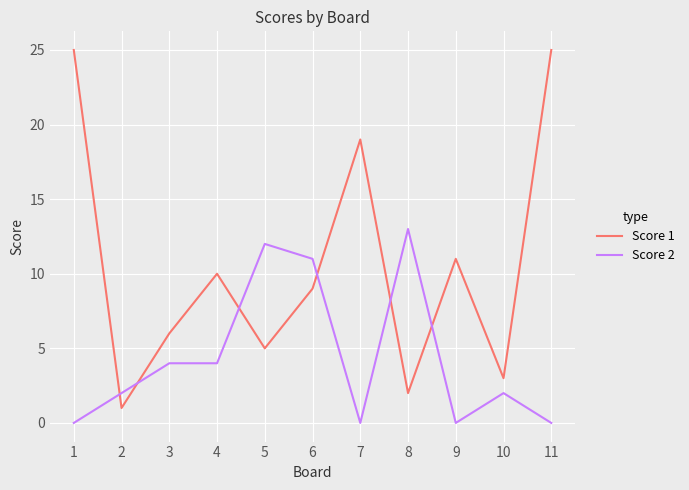

Which series has the largest total across all categories?

Score 1